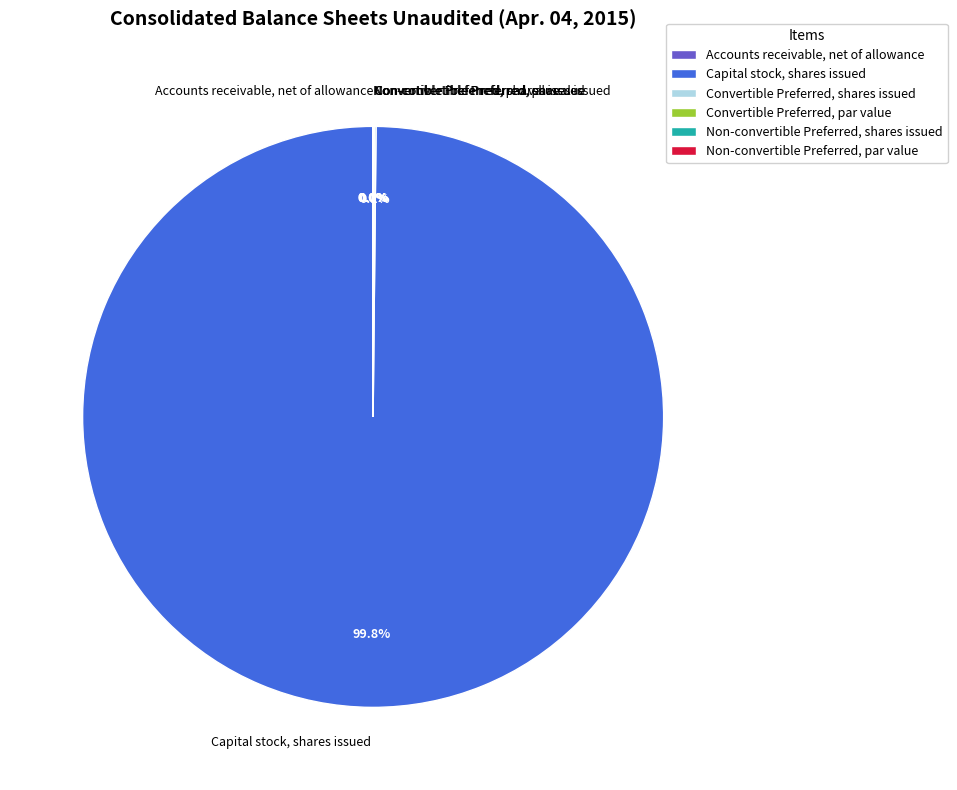

What is the largest slice in the pie chart?

Capital stock, shares issued